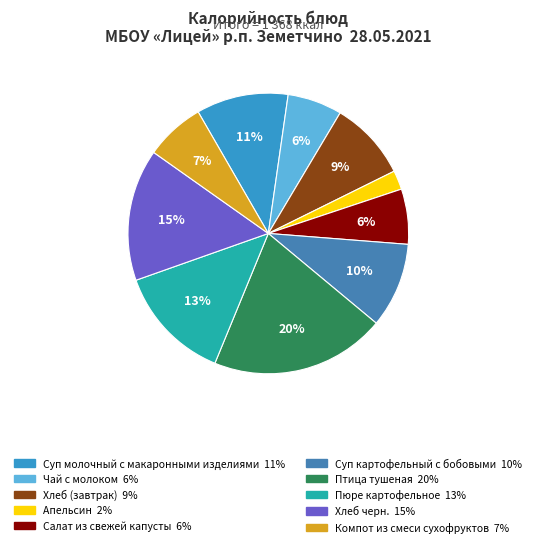

How many slices are in this pie chart?

10